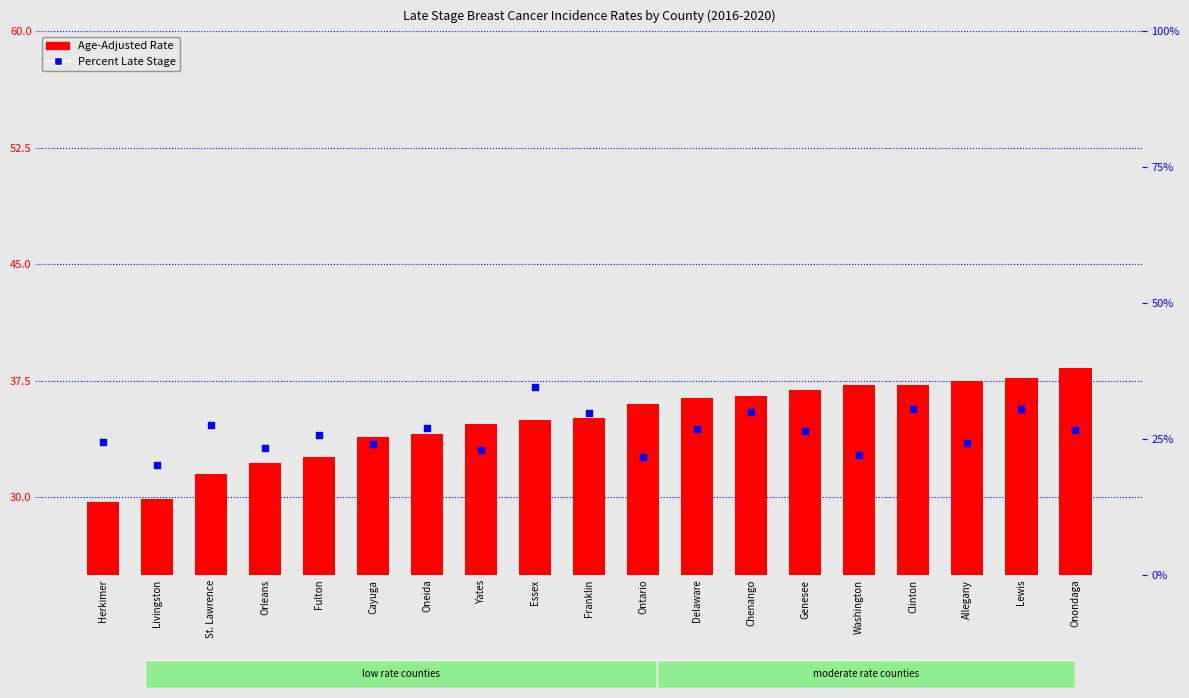

Which series contains the lowest Y value?

Percent Late Stage